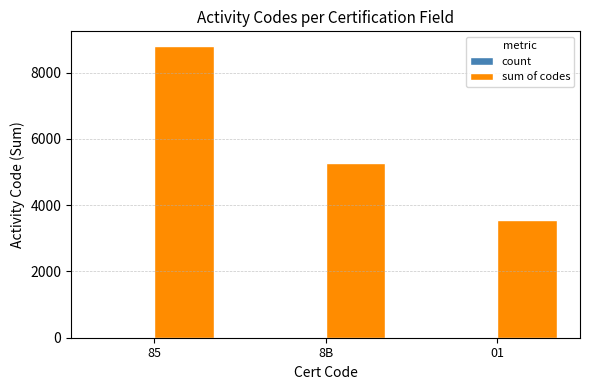

Are the bars grouped side by side (vs. stacked)?

Yes